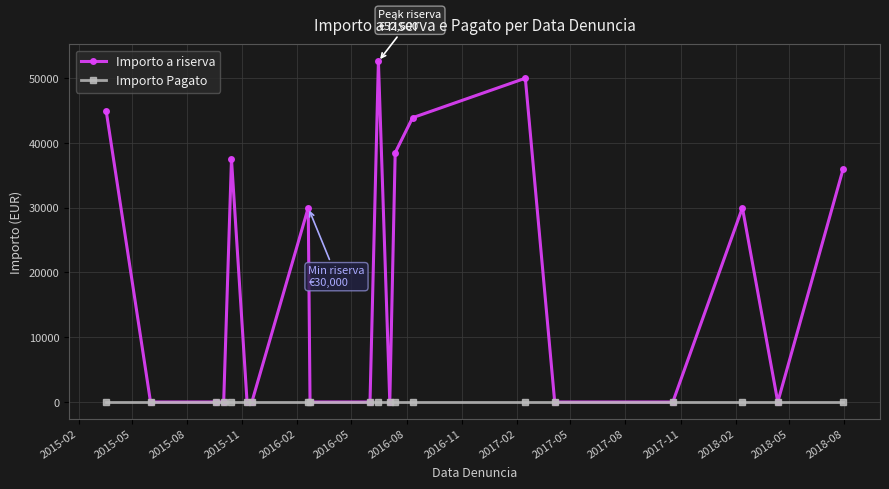

What is the maximum value shown in the chart?

52600